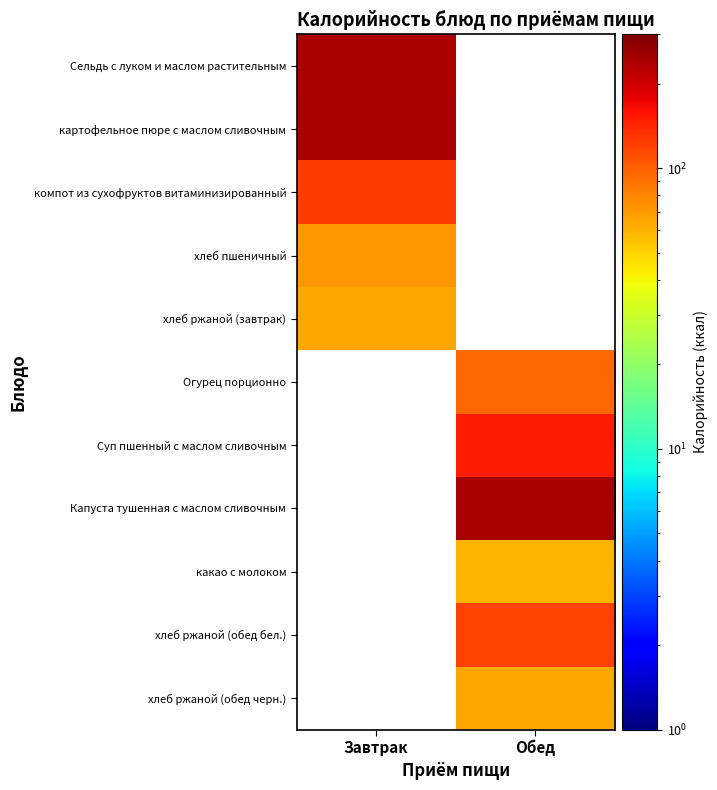

What is the total value across all series at Завтрак?

737.6